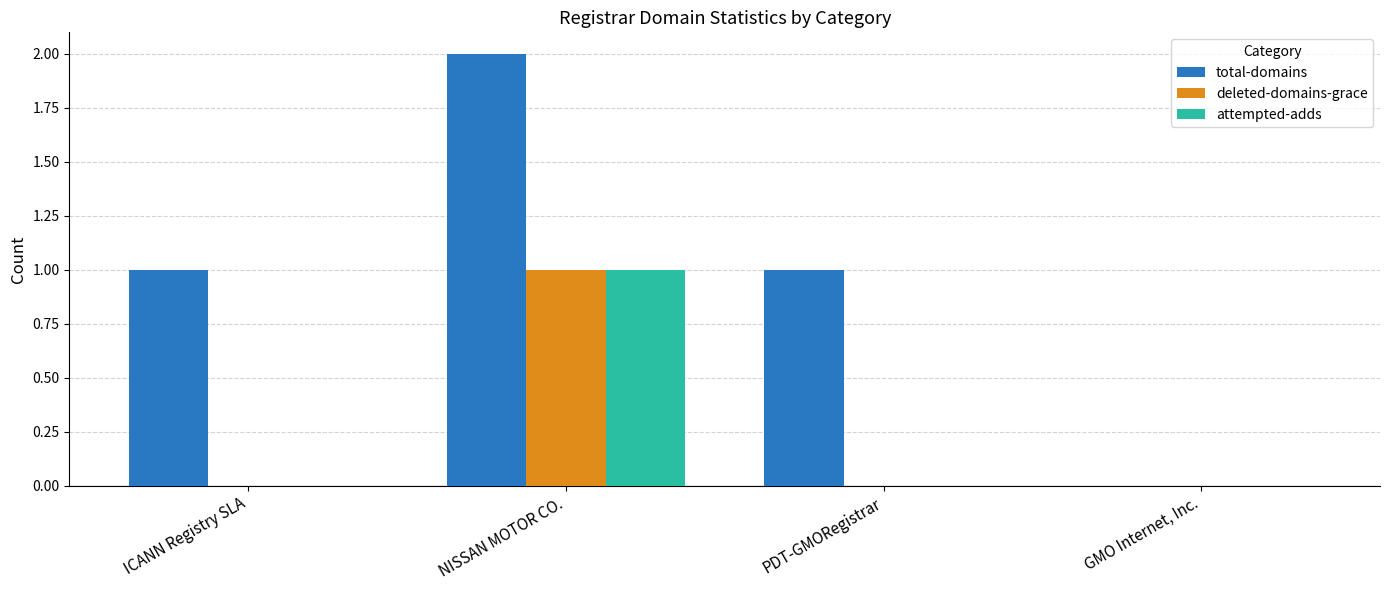

Which category has the highest value across all series?

NISSAN MOTOR CO.